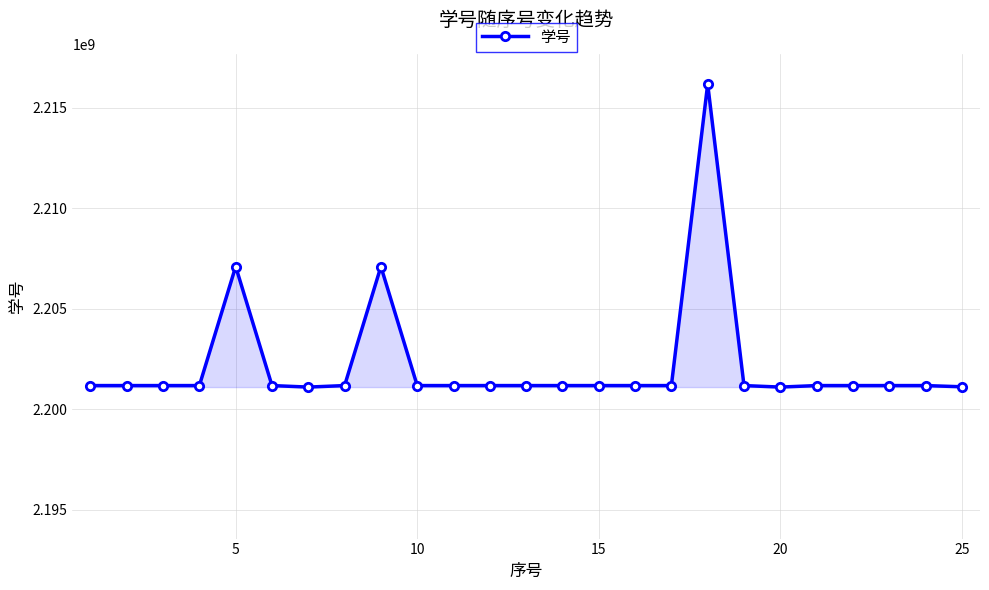

What is the difference between the maximum and second lowest values?

15075127